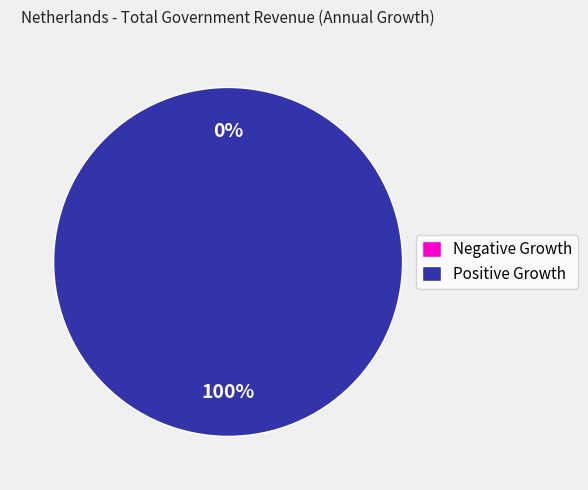

True or false: 2014 accounts for 10% of the total.

False